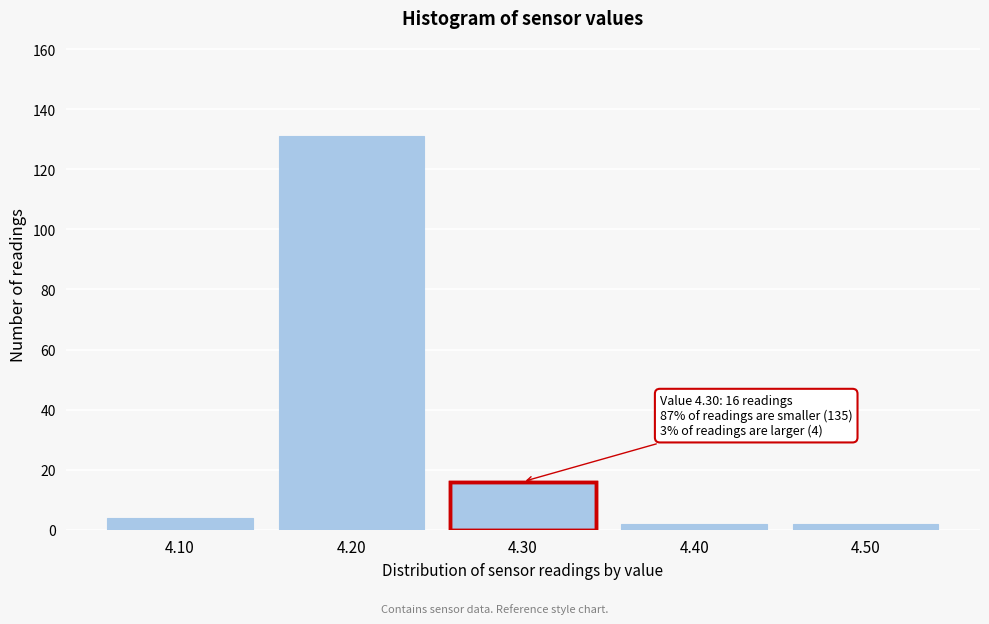

Reading left to right, list all the values displayed in this chart.

4	131	16	2	2